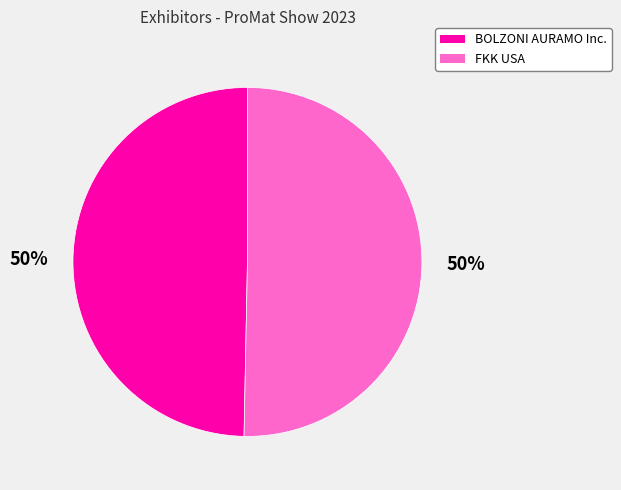

To the nearest percent, what is the combined percentage of FKK USA and BOLZONI AURAMO Inc.?

100%